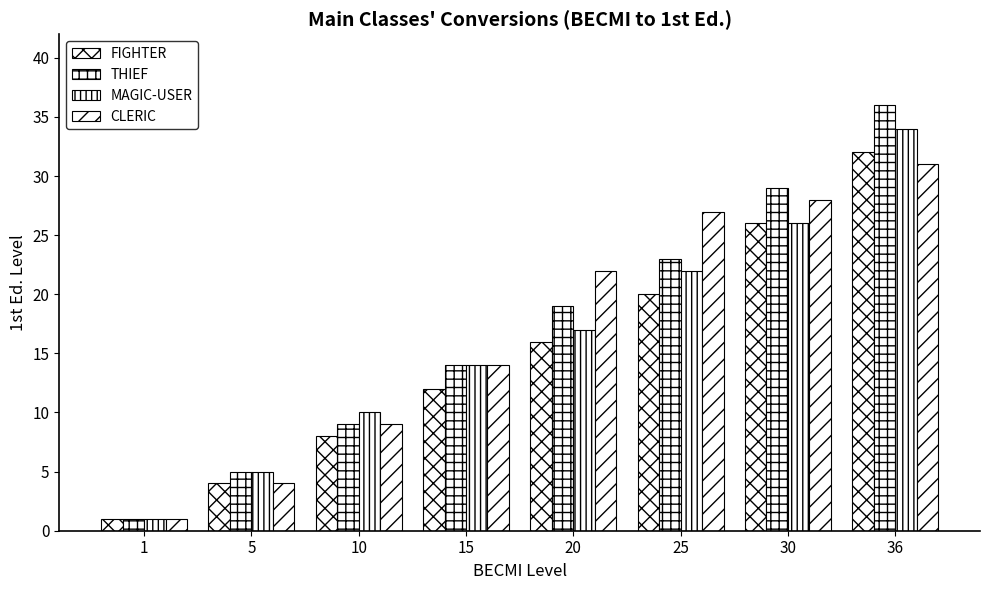

Which series has the largest total across all categories?

THIEF